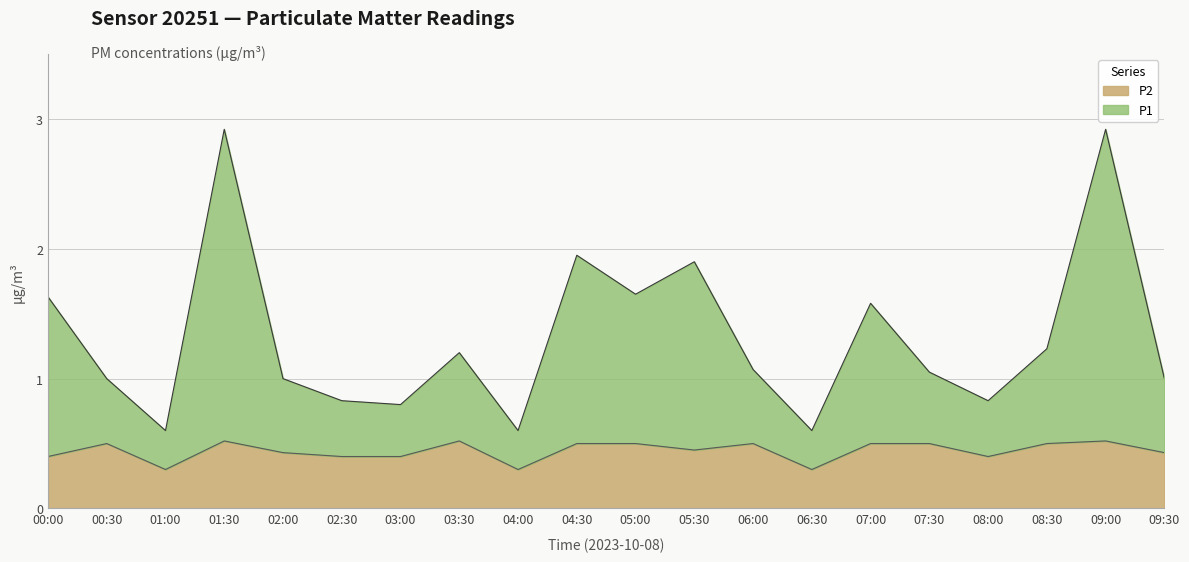

Between 01:00 and 02:30, which series saw the biggest shift?

P1